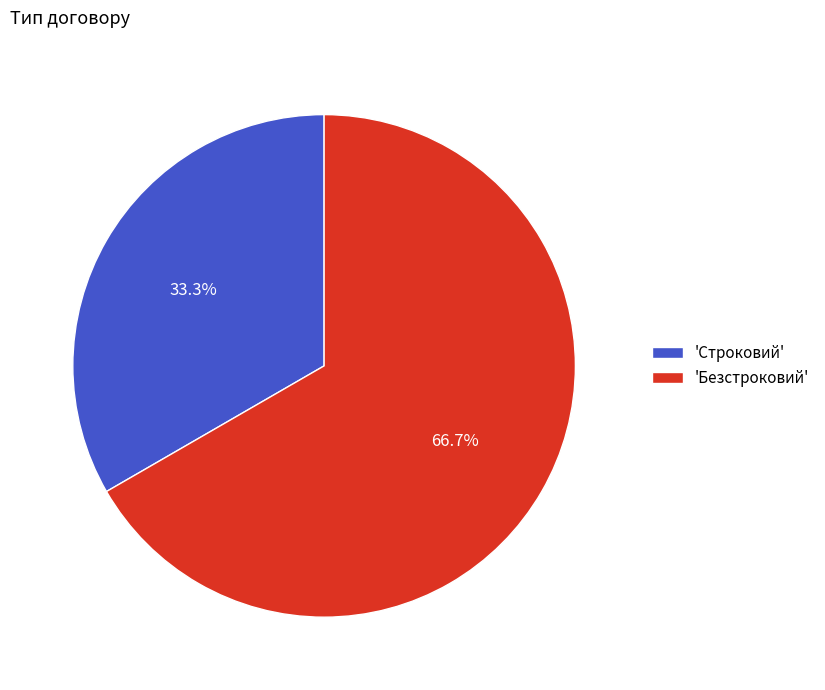

Rank the categories by value from highest to lowest.

'Безстроковий', 'Строковий'